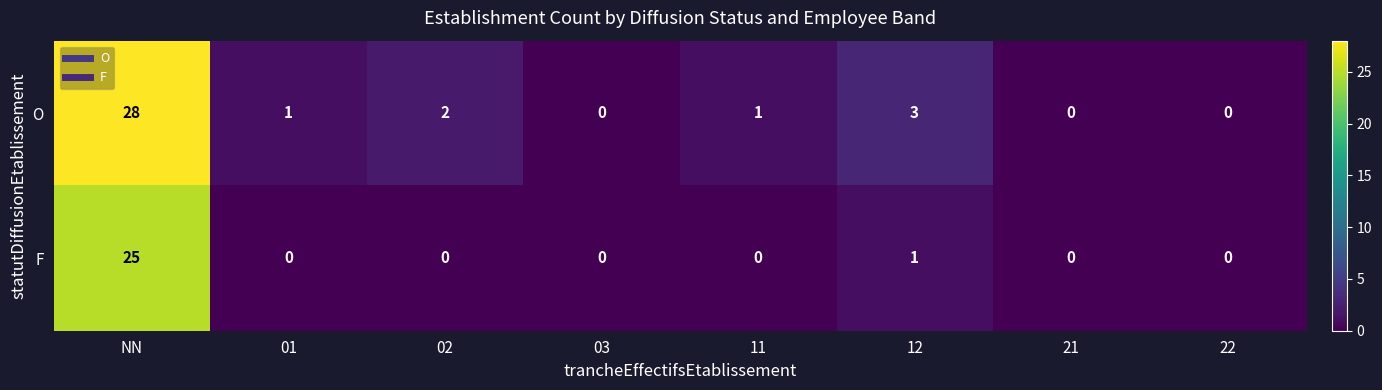

What is the difference between the maximum and minimum values in the O series?

28